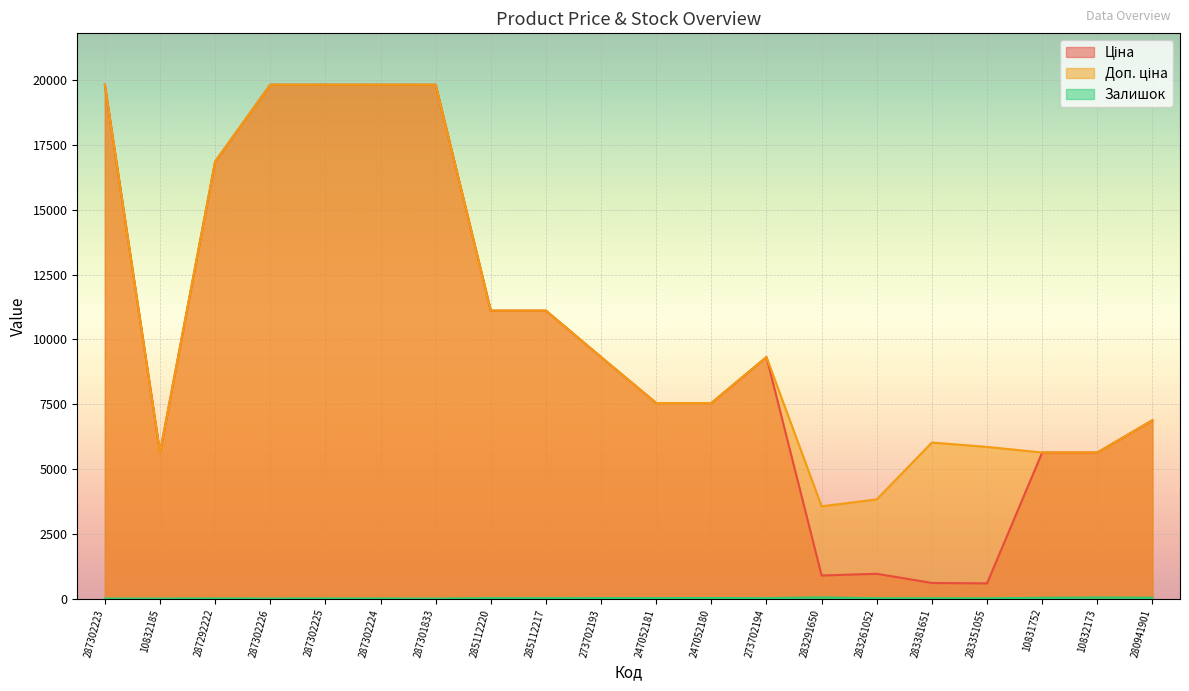

How many lines are shown in the chart?

3